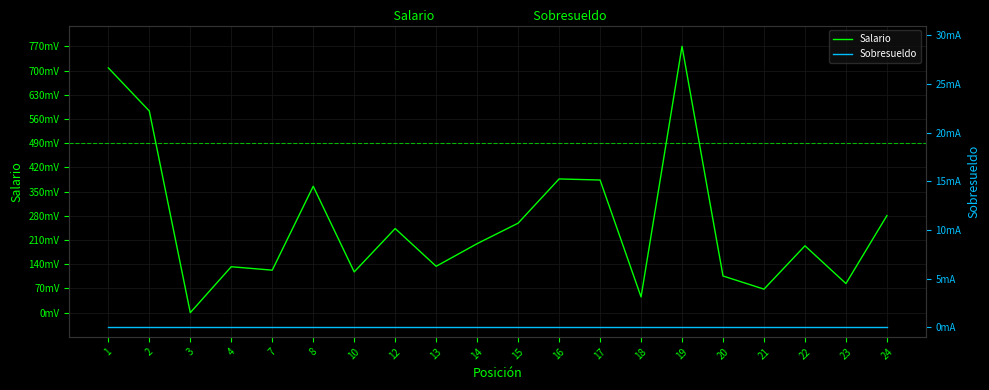

At which label is Sobresueldo closest to 0?

1